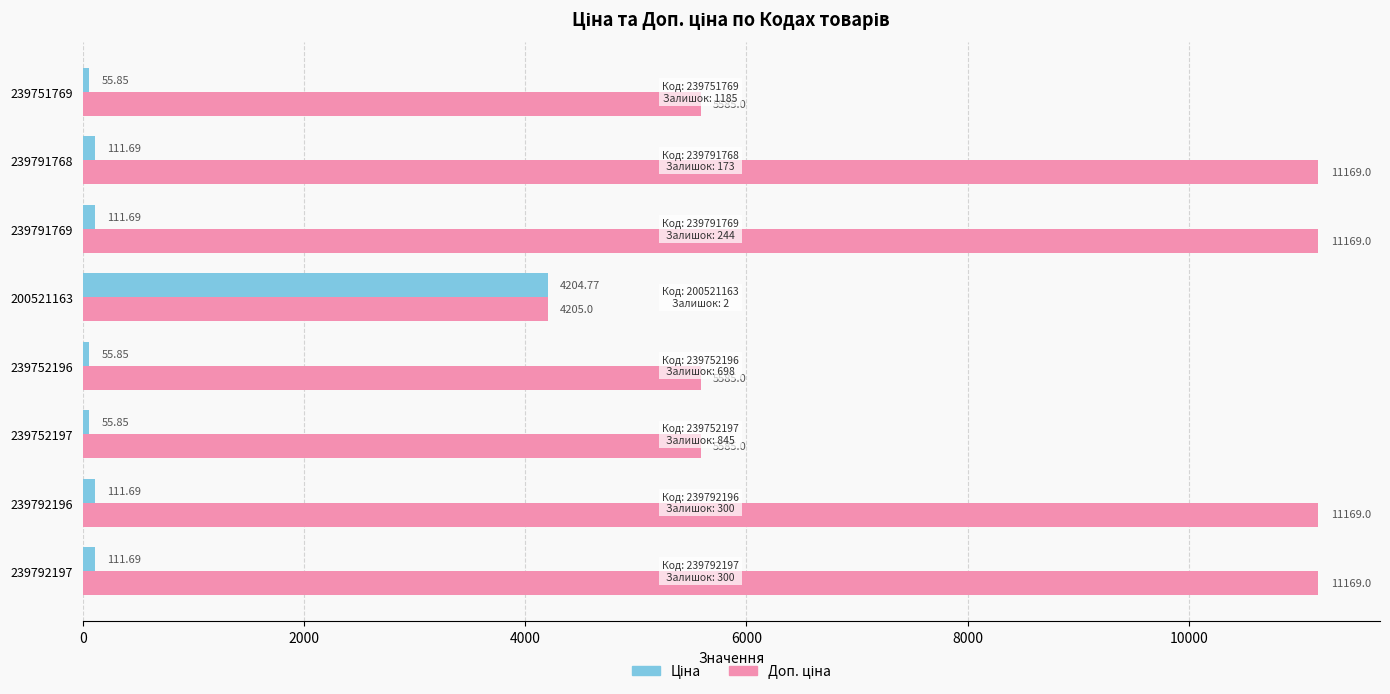

What is the spread (max minus min) of values at 239791769?

11057.3